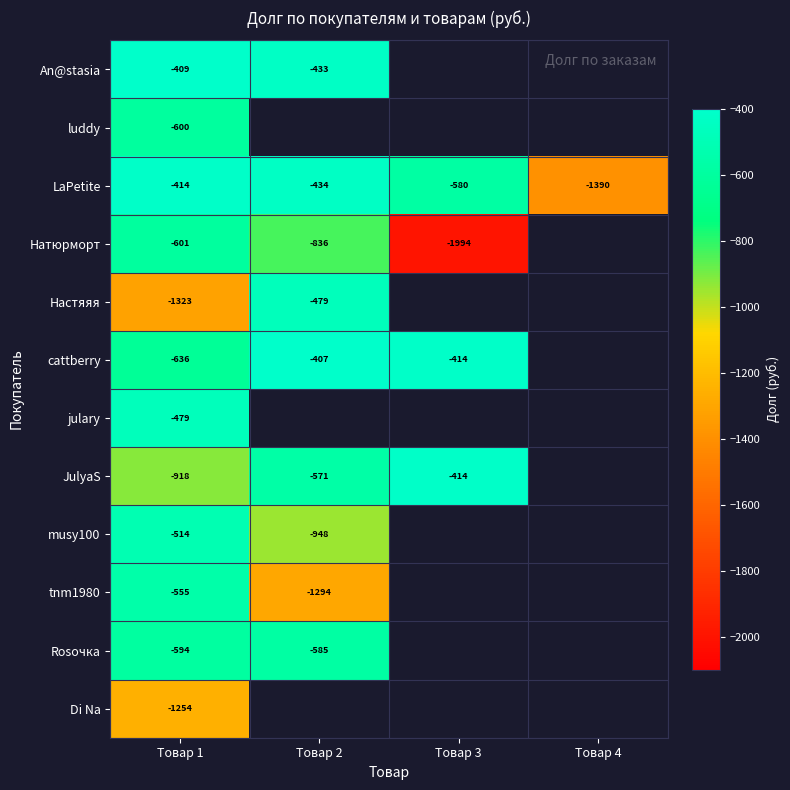

The value of Rosочка at Товар 2 is -584.9. True or false?

True